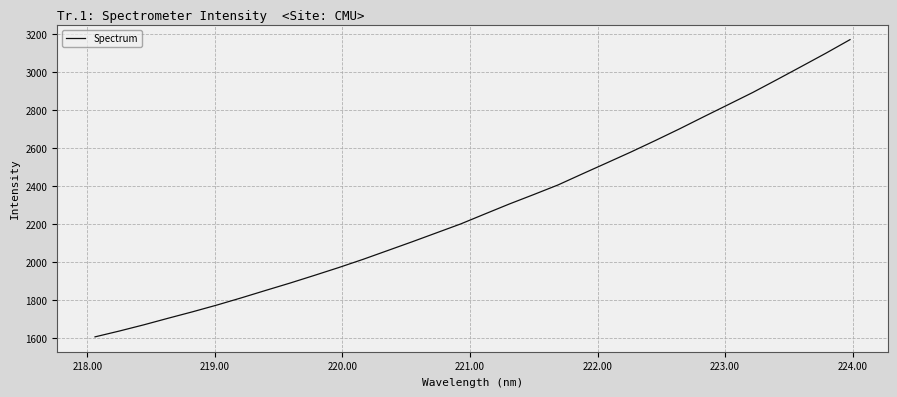

What is the difference between the maximum and minimum values?

1564.0